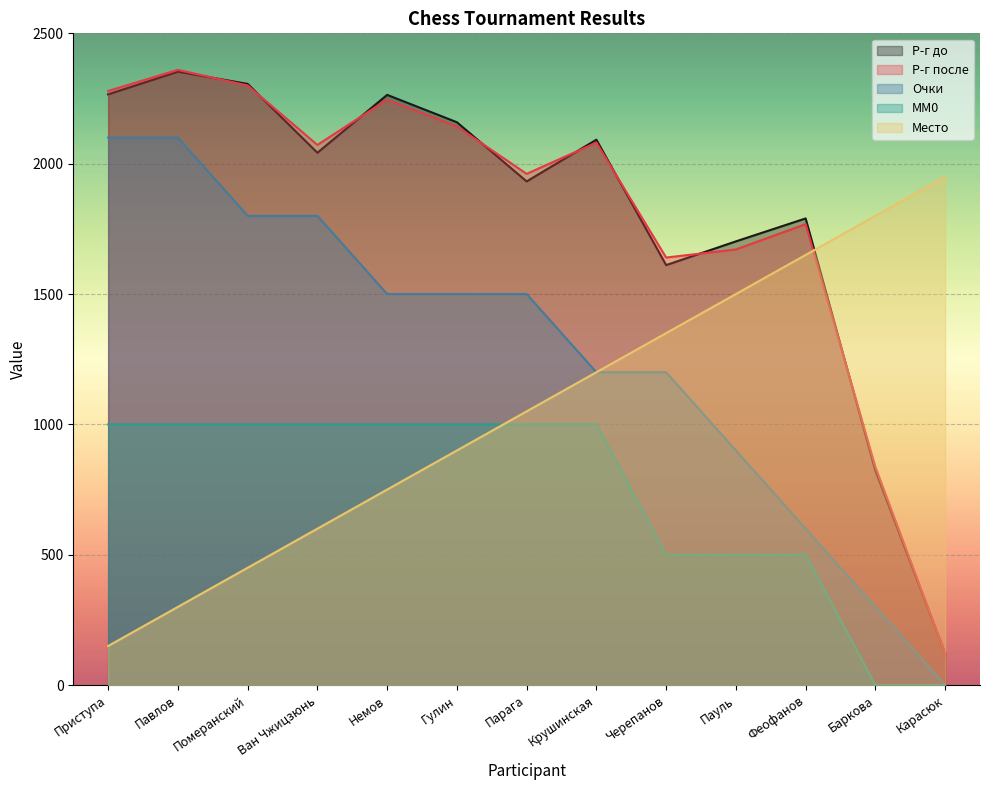

What is the difference between the second highest and second lowest values in the Р-г после series?

1463